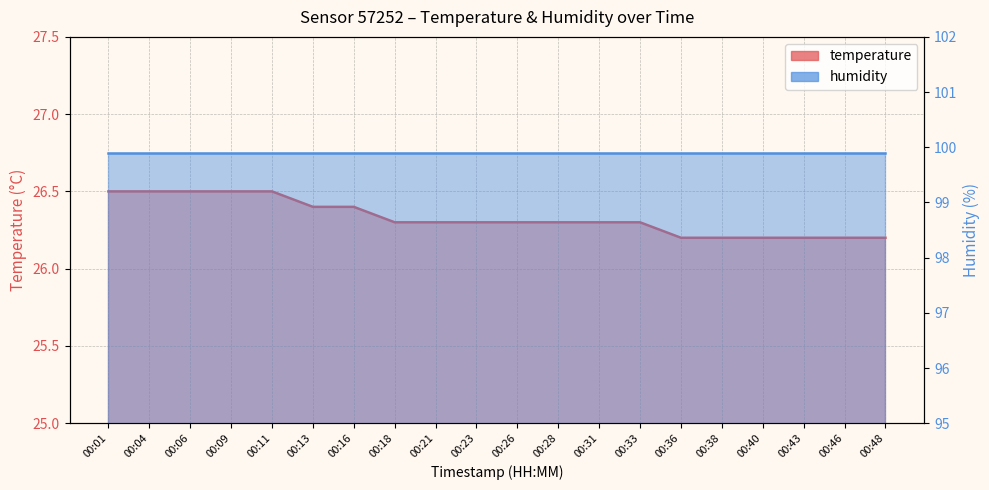

List the labels in order of value, smallest first.

00:36, 00:38, 00:40, 00:43, 00:46, 00:48, 00:18, 00:21, 00:23, 00:26, 00:28, 00:31, 00:33, 00:13, 00:16, 00:01, 00:04, 00:06, 00:09, 00:11